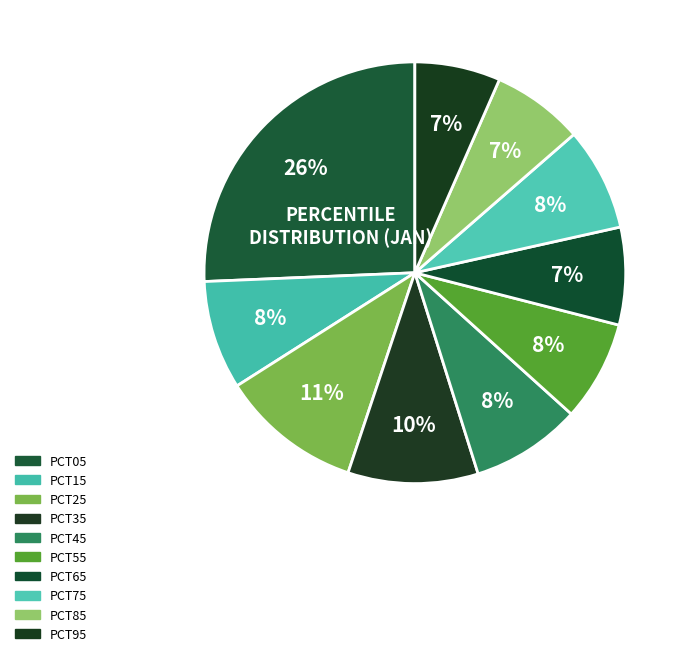

How many segments does this pie chart have?

10